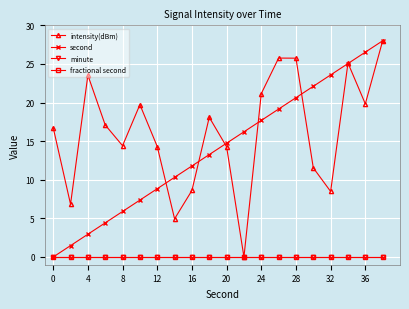

Does the chart display data point markers on the line(s)?

Yes